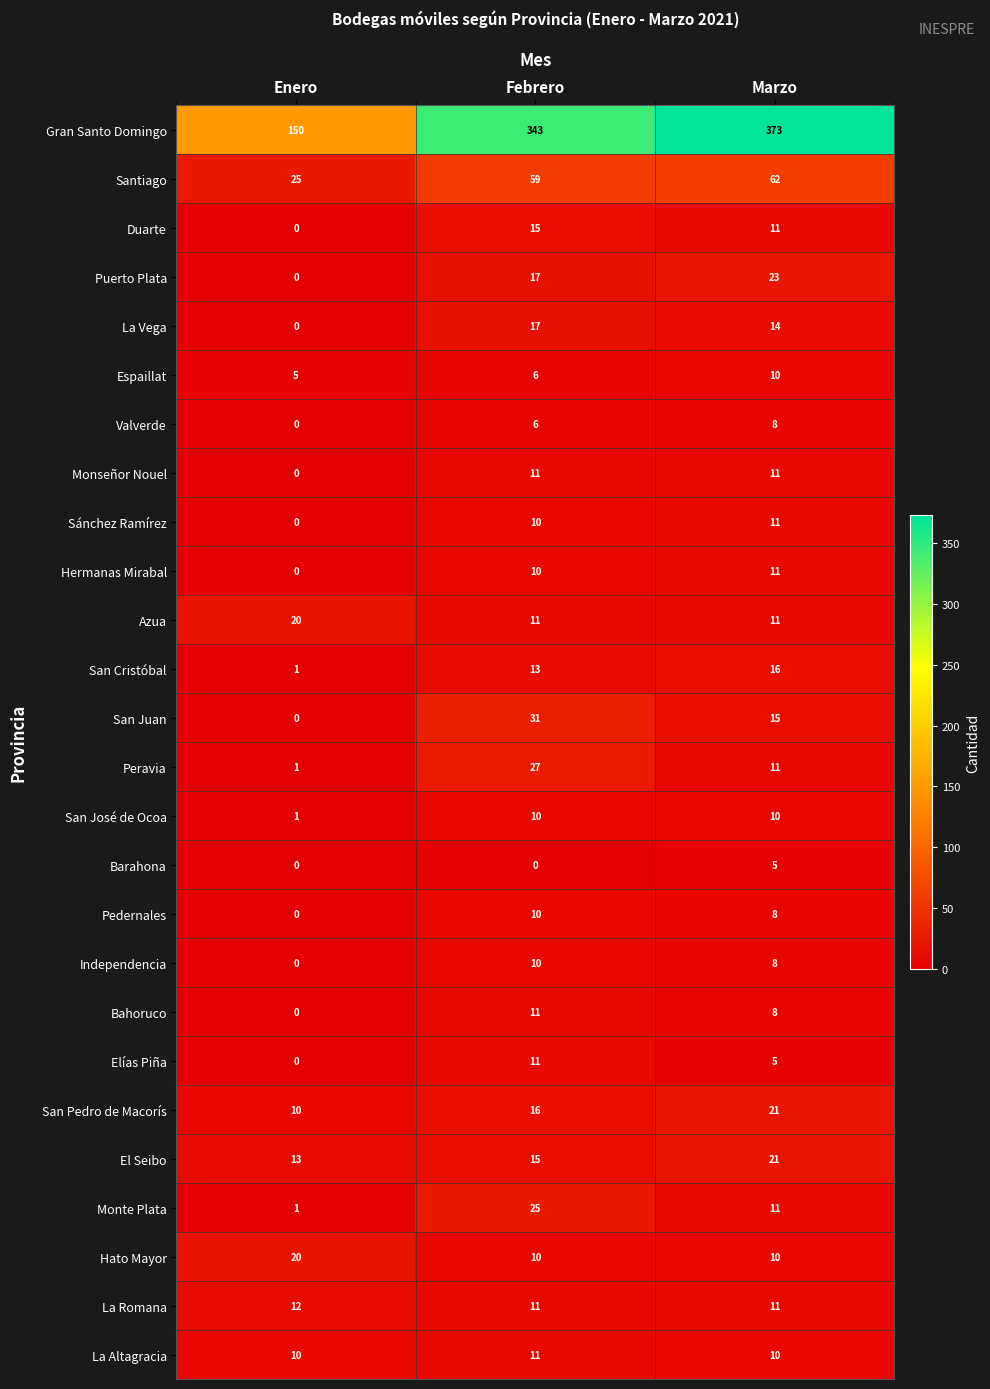

What is the sum of all Monseñor Nouel values?

22